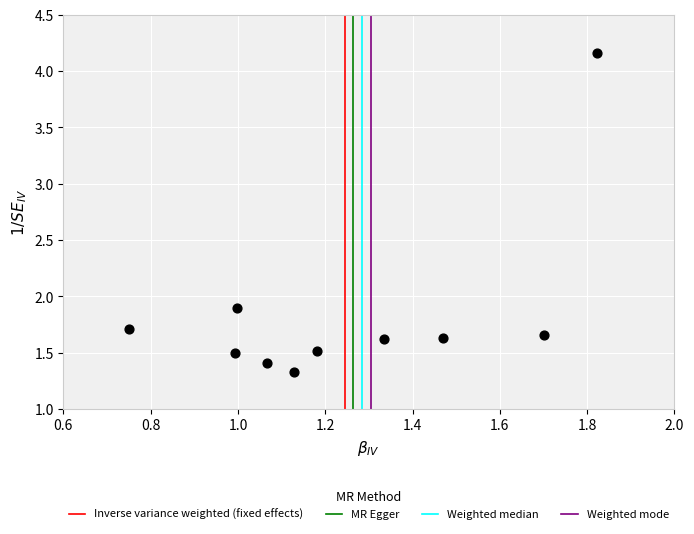

What is the range of Y values (max minus min)?

2.8